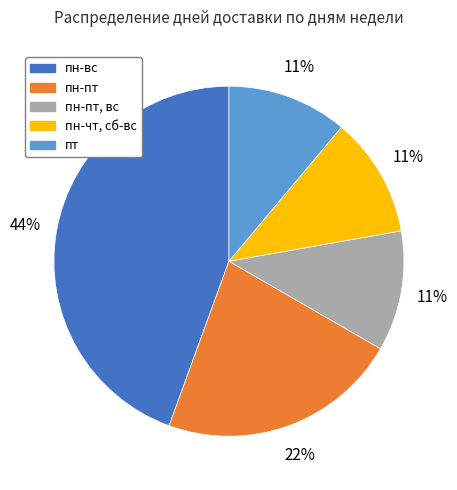

Is there a majority slice in this chart?

No